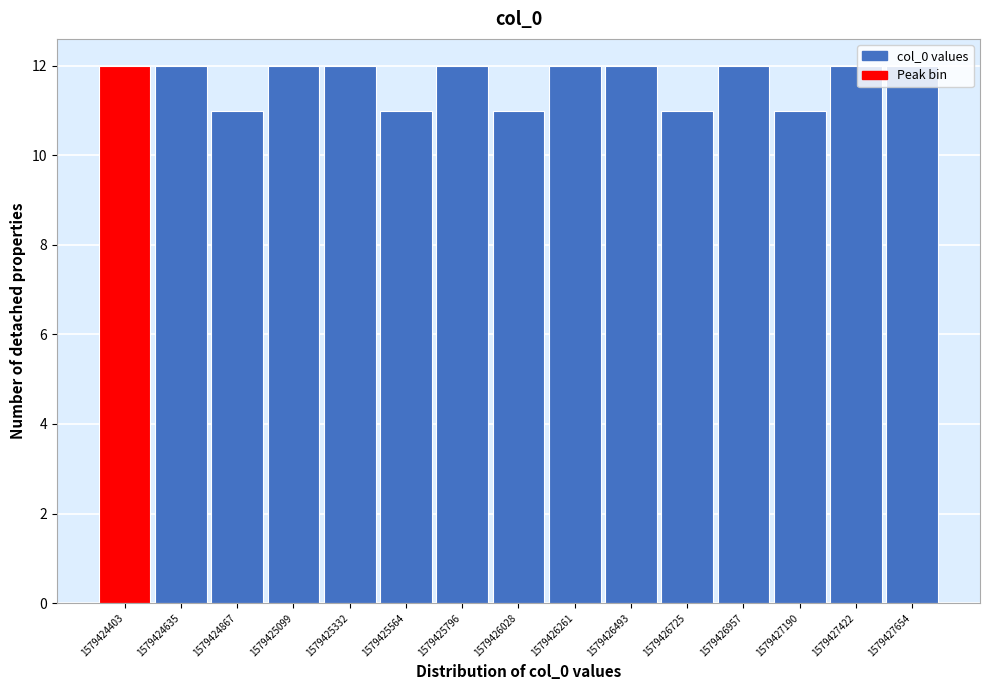

What is the sum of the values at 1579426957 and 1579426725?

23